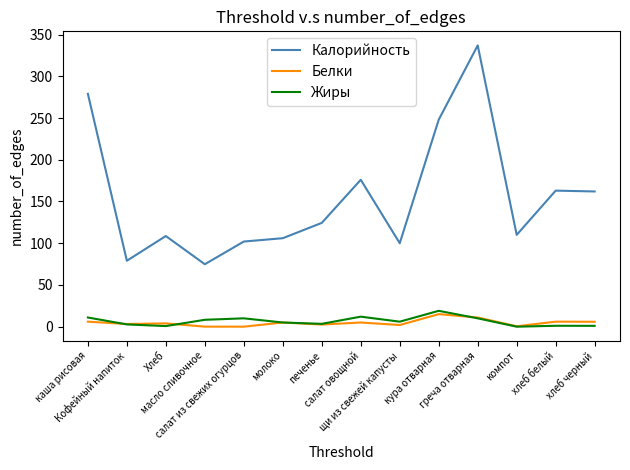

Count the number of categories in the chart.

14